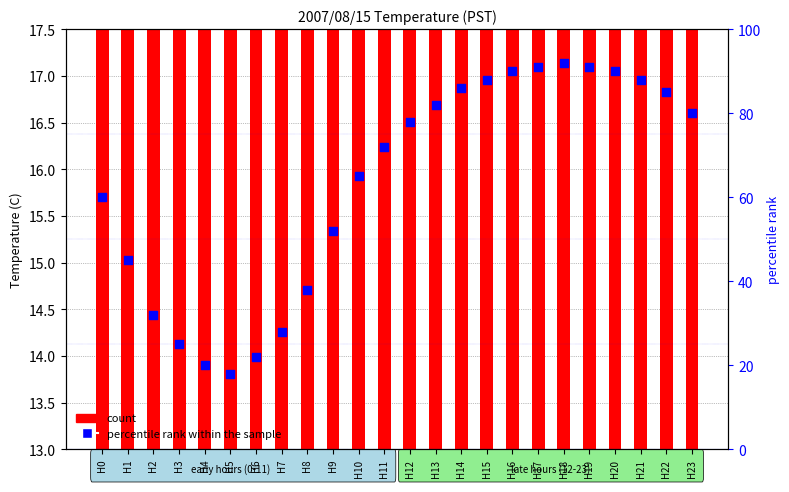

Which series contains the highest Y value?

percentile rank within the sample